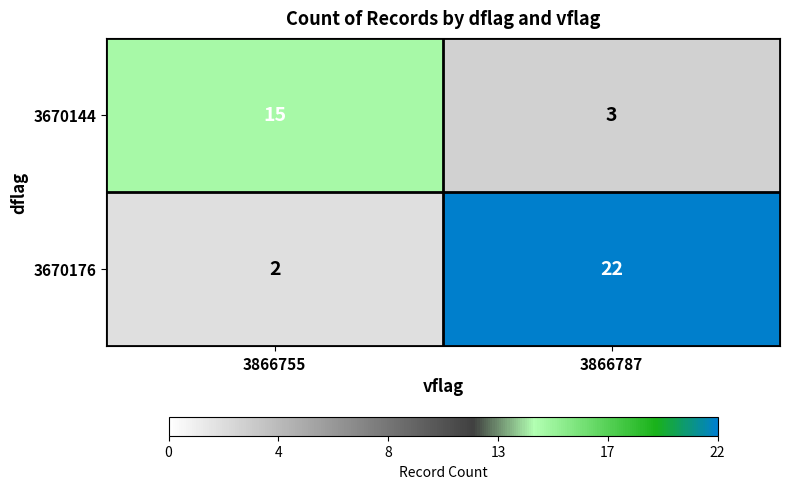

Where is 3670176 nearest to the value 12?

3866755